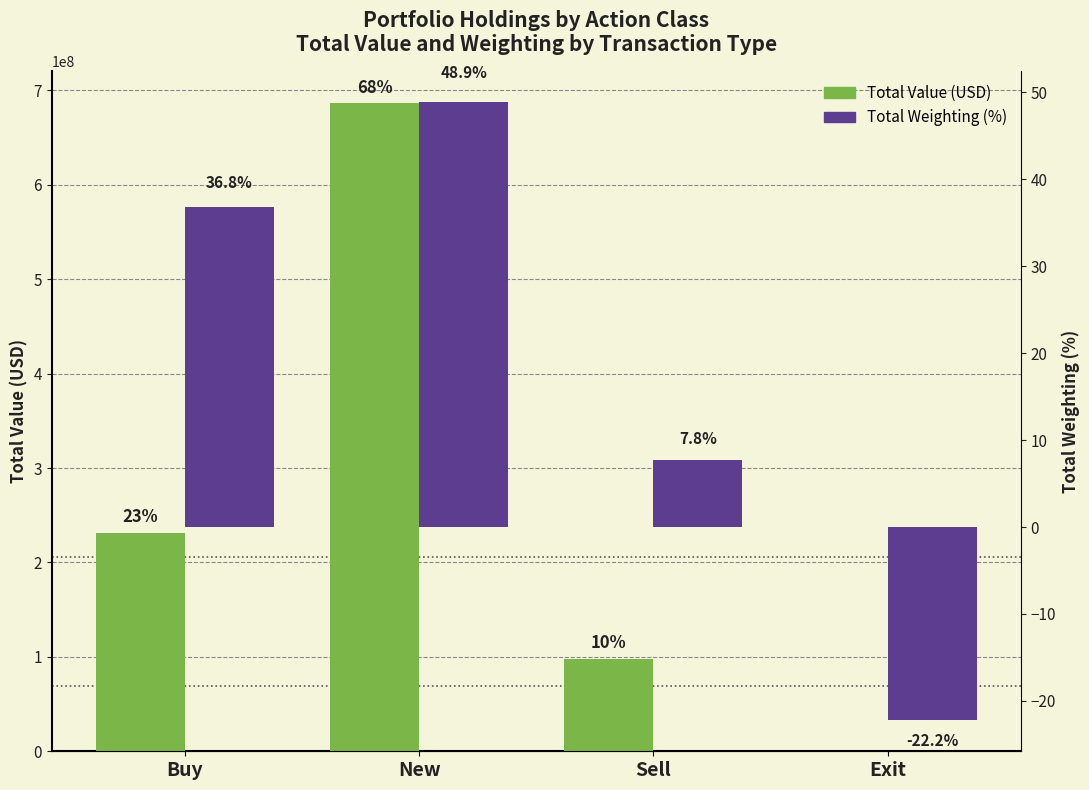

Which label corresponds to the largest value in the chart?

New